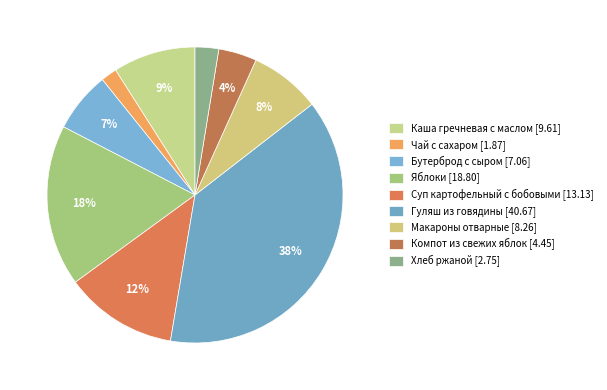

True or false: Гуляш из говядины accounts for 25% of the total.

False